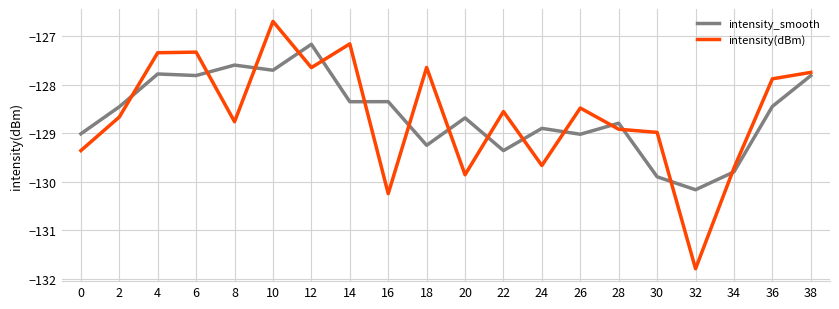

Rank the series by their maximum value, from highest to lowest.

intensity(dBm), intensity_smooth